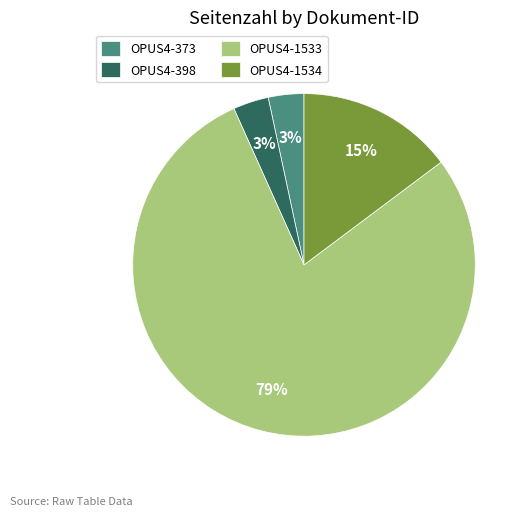

What percentage is the OPUS4-1534 slice, to the nearest percent?

15%